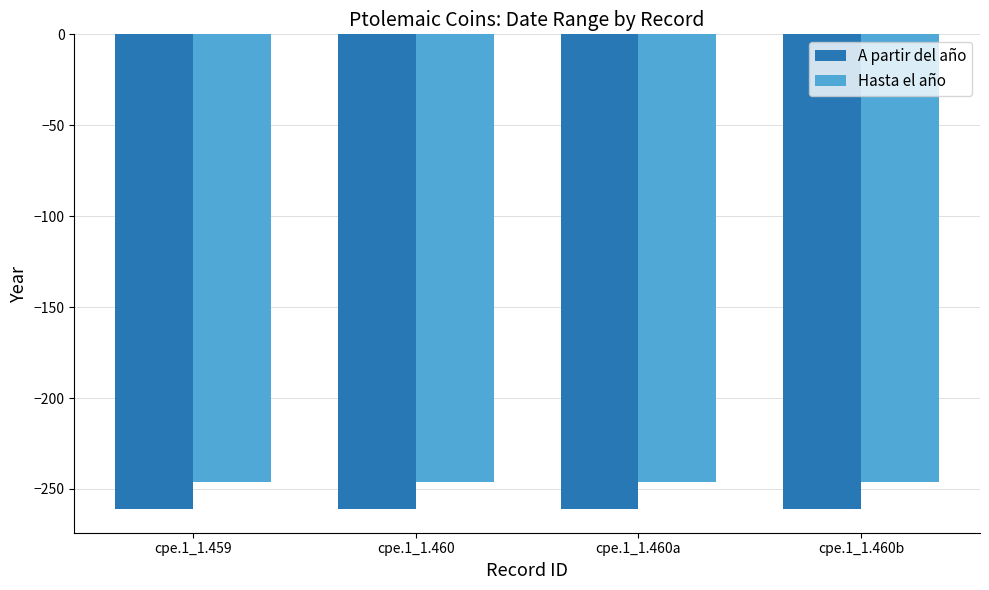

What is the label of the 1st bar from the right?

cpe.1_1.460b